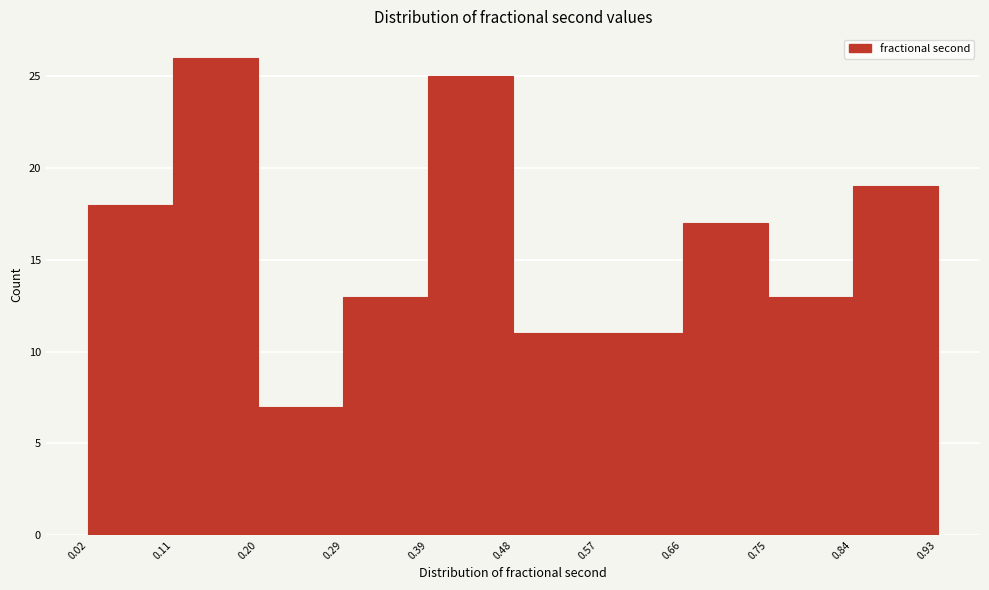

Over which range of the x-axis is the bar tallest?

0.11 to 0.20